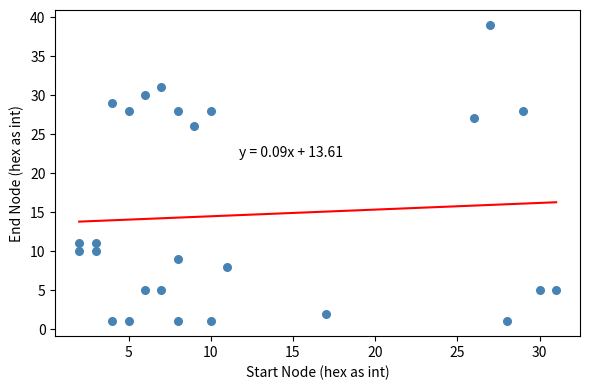

What Y value in the scatter plot is closest to 20?

26